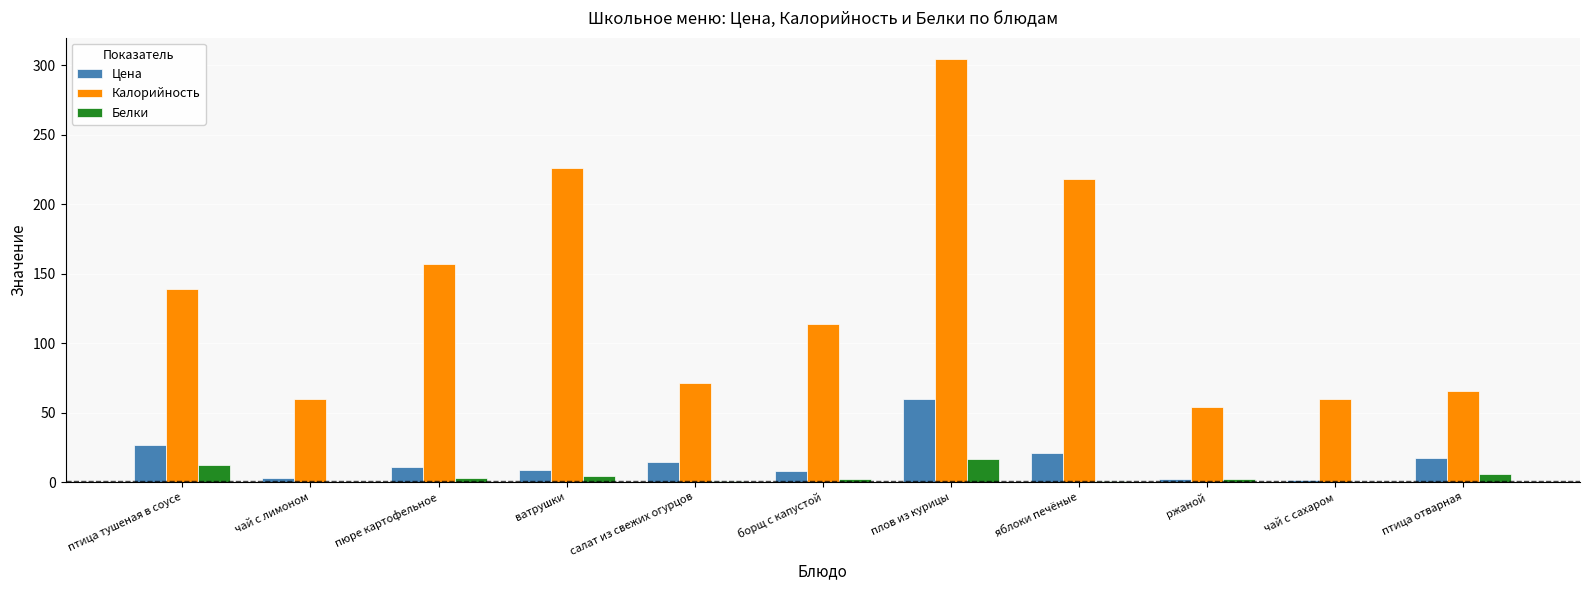

Count the number of data series in this chart.

3